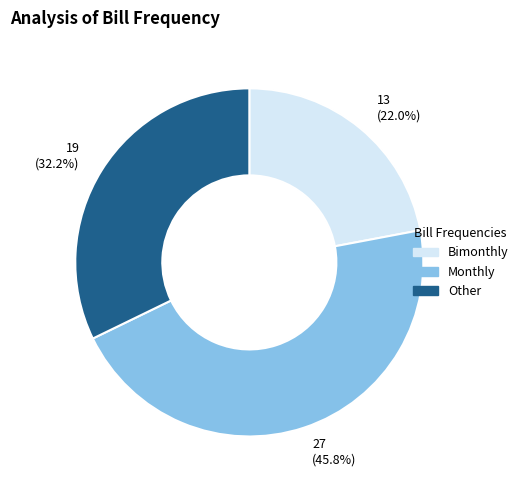

Approximately how many times larger is the value at 27 (45.8%) compared to 19 (32.2%)?

1.4